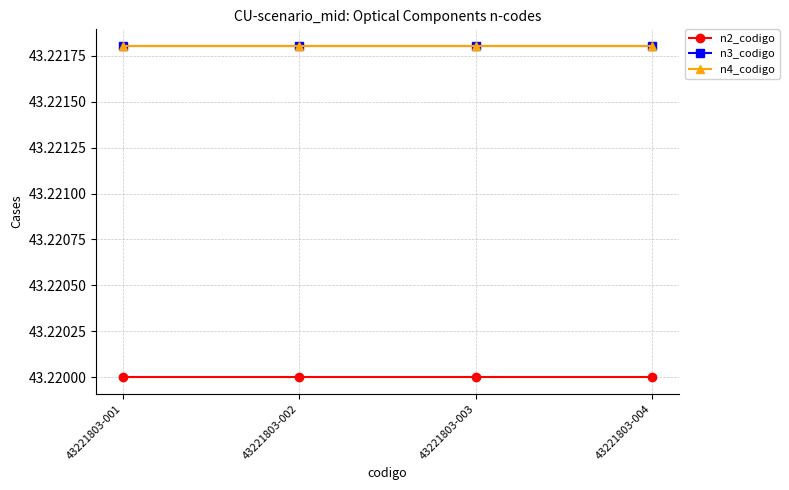

True or false: n2_codigo and n3_codigo intersect in this chart.

False